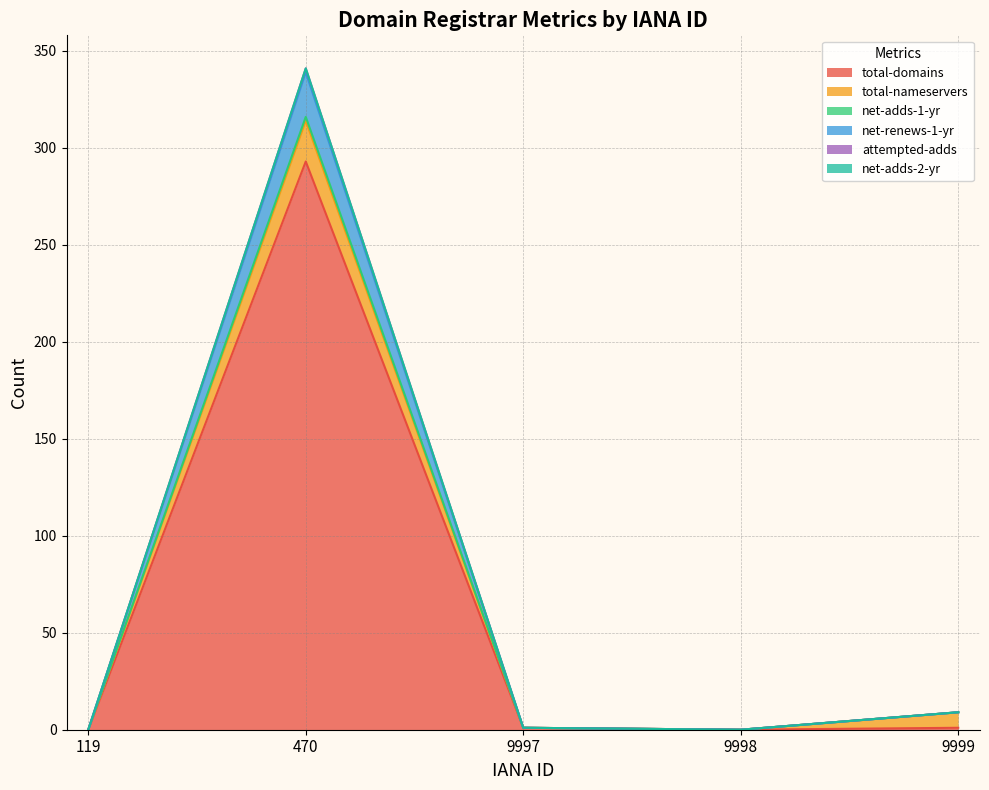

How many data points in net-renews-1-yr are less than 1?

2